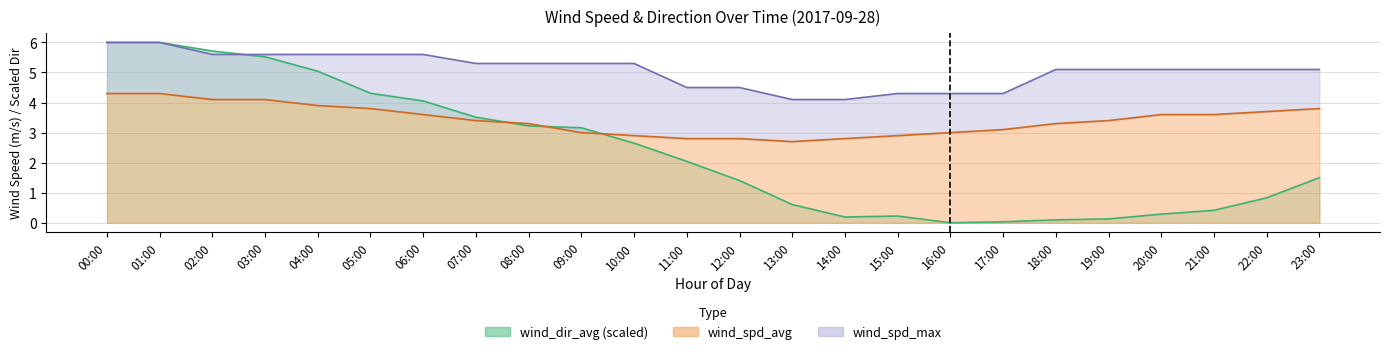

List the series in order of their overall mean, lowest first.

wind_dir_avg, wind_spd_avg, wind_spd_max